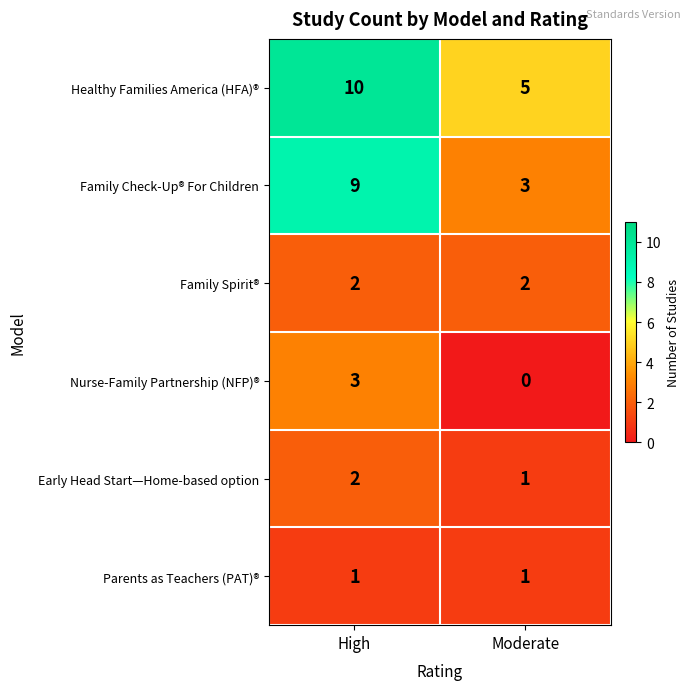

Which series has the largest total across all categories?

Healthy Families America (HFA)®